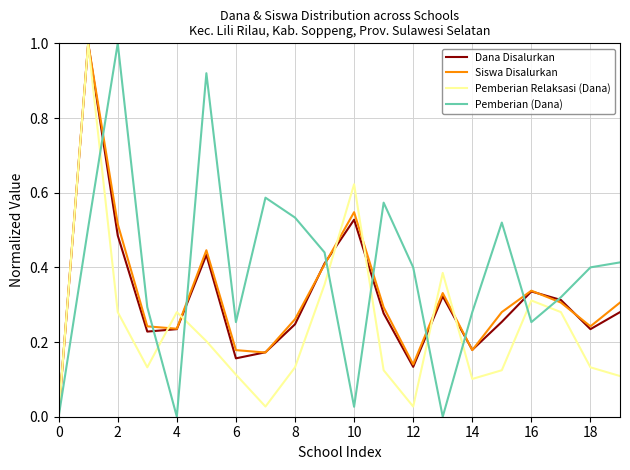

Does the chart have visible grid lines?

Yes